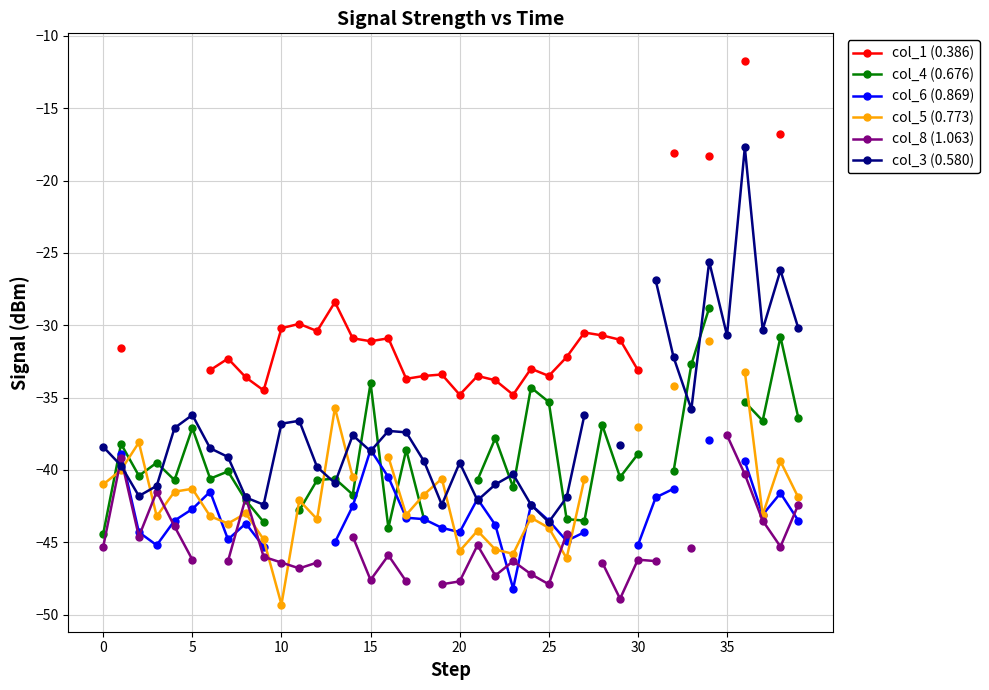

What is the minimum value shown in the chart?

-49.3